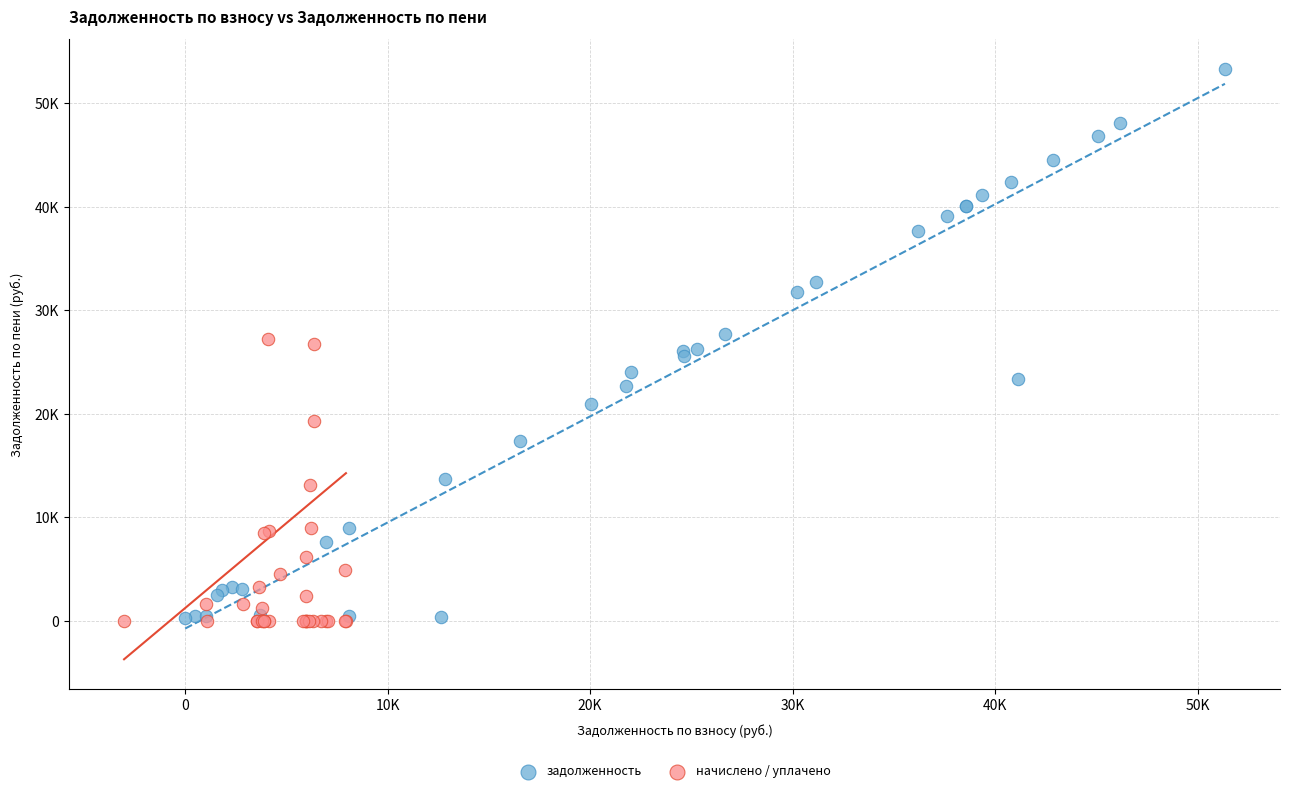

Which series contains the highest Y value?

задолженность